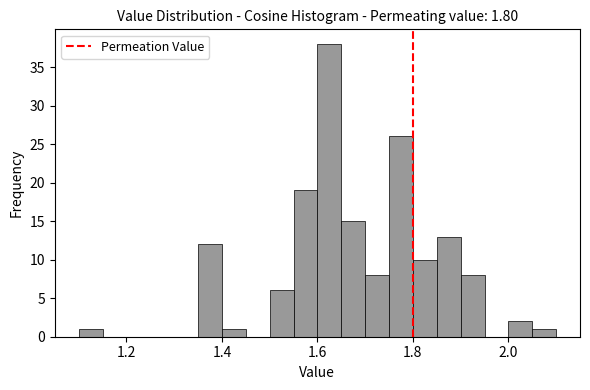

Read against the x-axis, roughly where is the centre of the tallest bar?

1.62